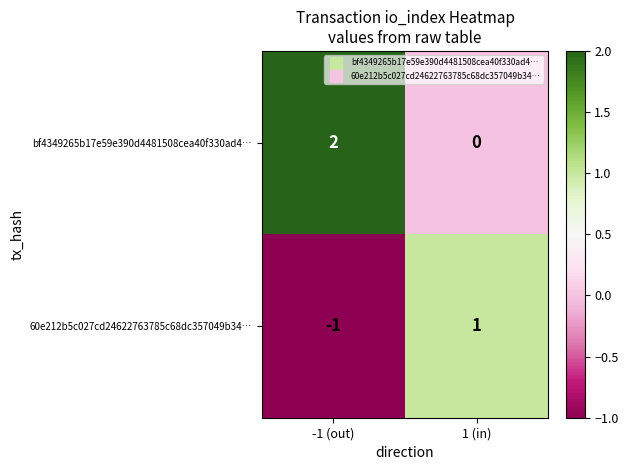

Is the value of 60e212b5c027cd24622763785c68dc357049b34… at 1 (in) greater than the value of bf4349265b17e59e390d4481508cea40f330ad4… at 1 (in)?

Yes